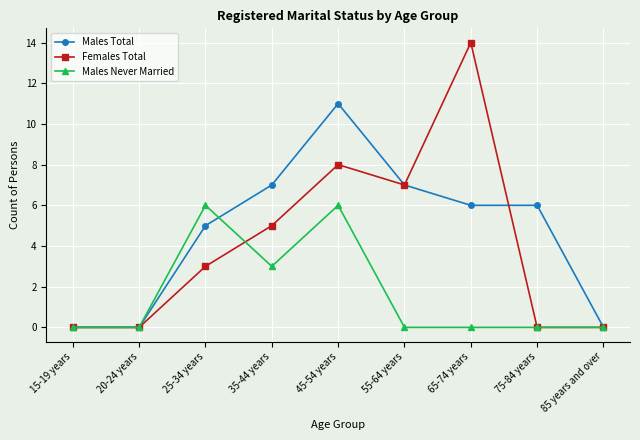

What is the label of the 1st point from the right?

85 years and over